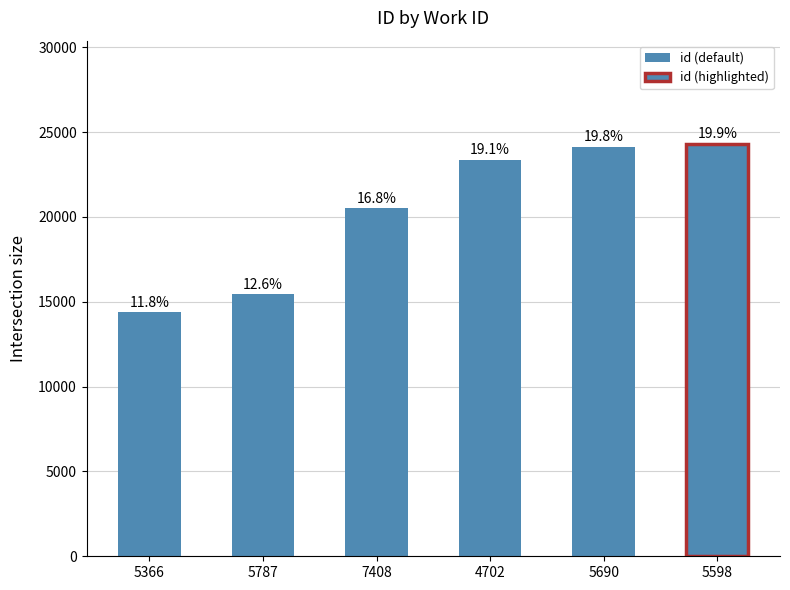

Reading left to right, list all the values displayed in this chart.

14376	15441	20510	23369	24138	24306